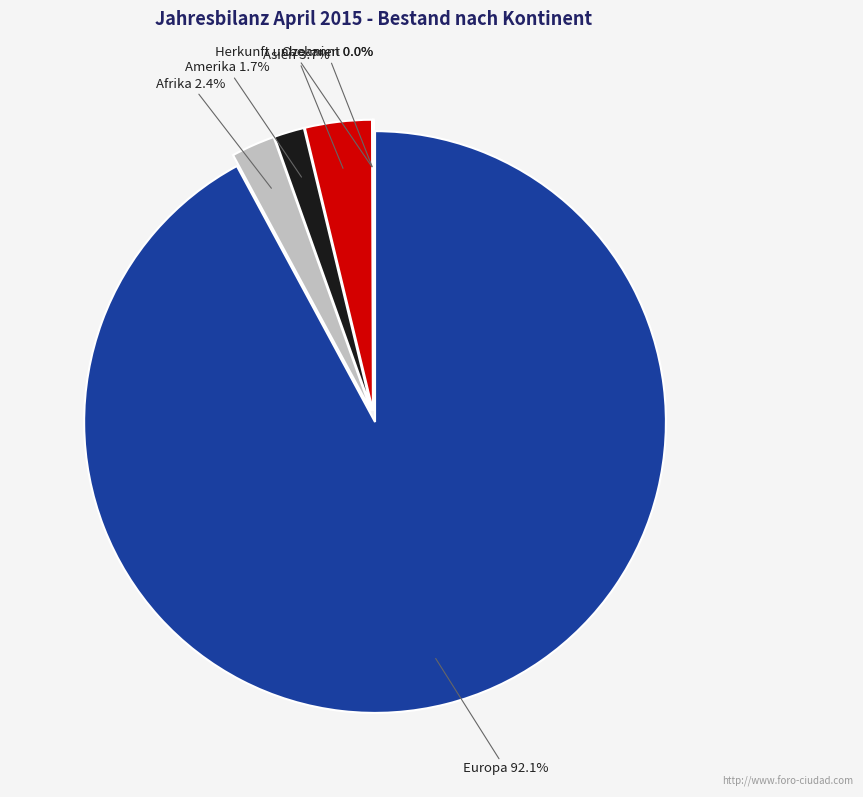

To the nearest percent, what percentage of the pie is Afrika?

2%